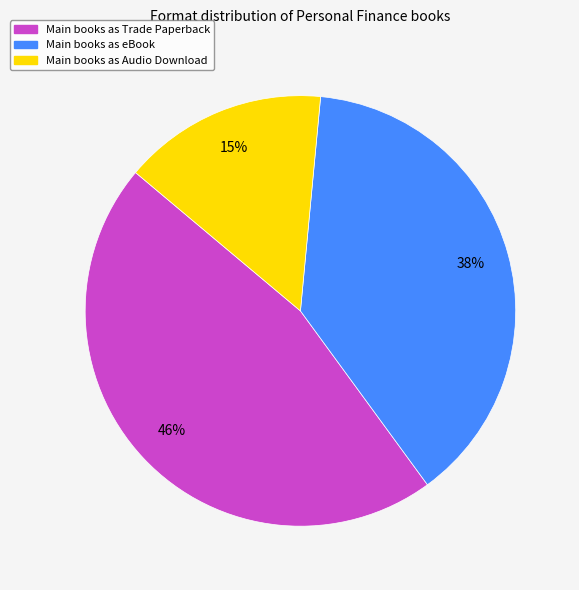

Does any single category account for the majority?

No